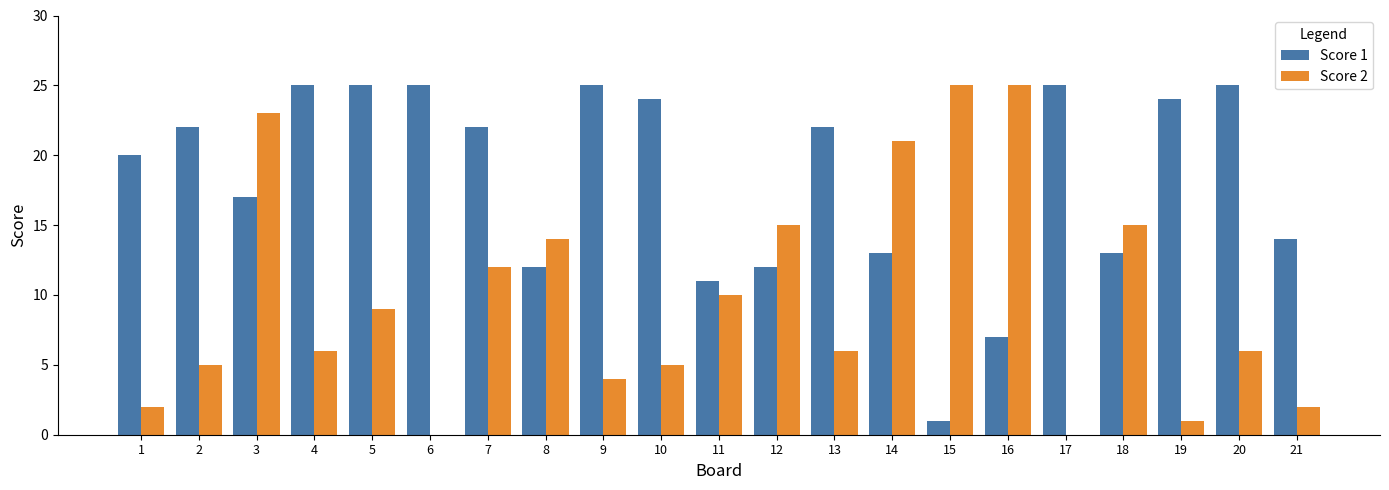

Which series changed the most between 2 and 20?

Score 1